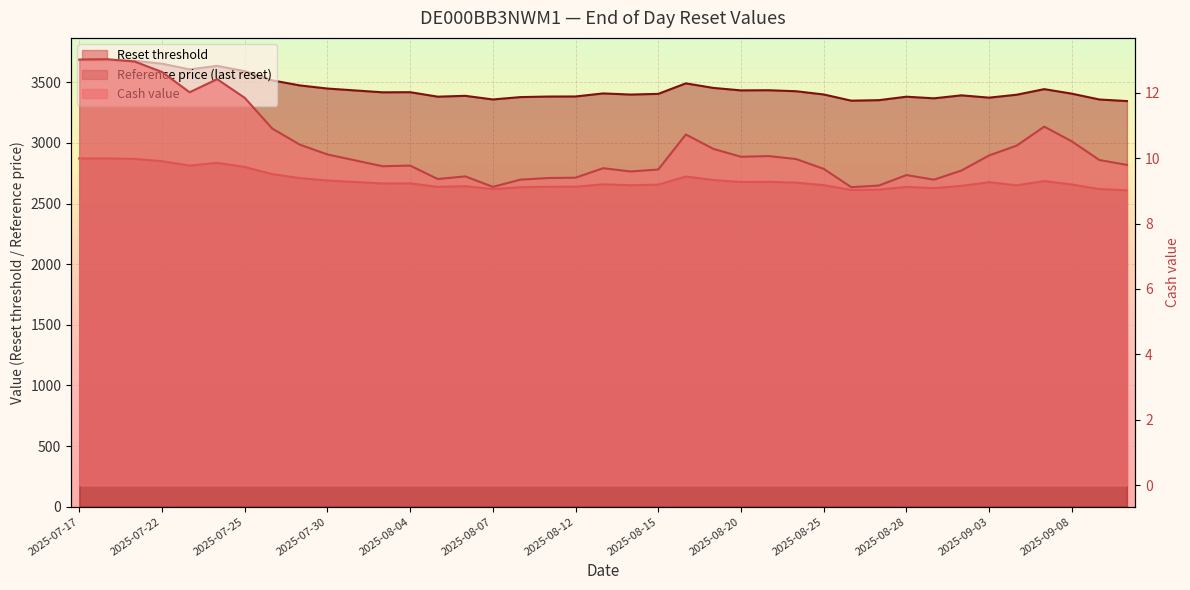

List the series in order of their peak value, highest first.

Reference price (last reset), Reset threshold, Cash value